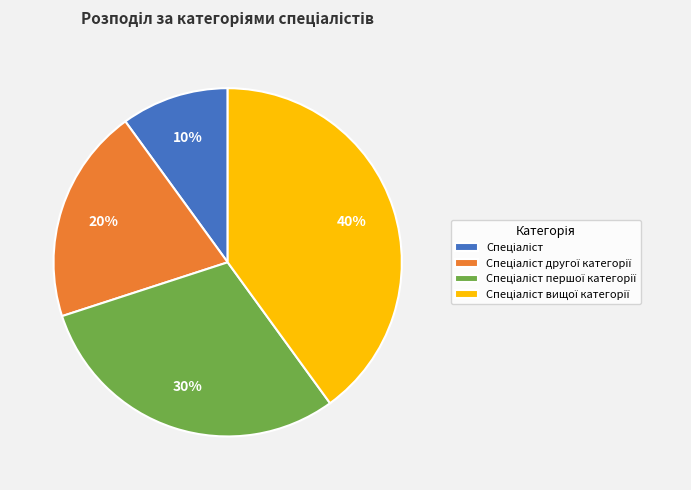

How many slices are in this pie chart?

4